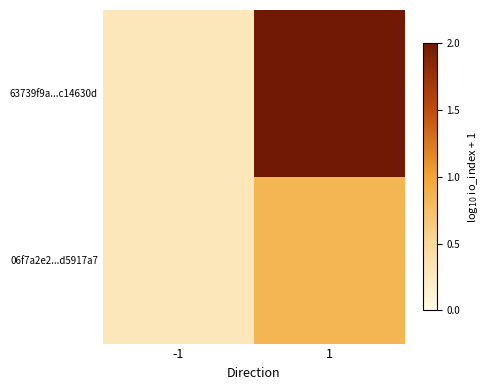

What is the total value across all series at -1?

0.6